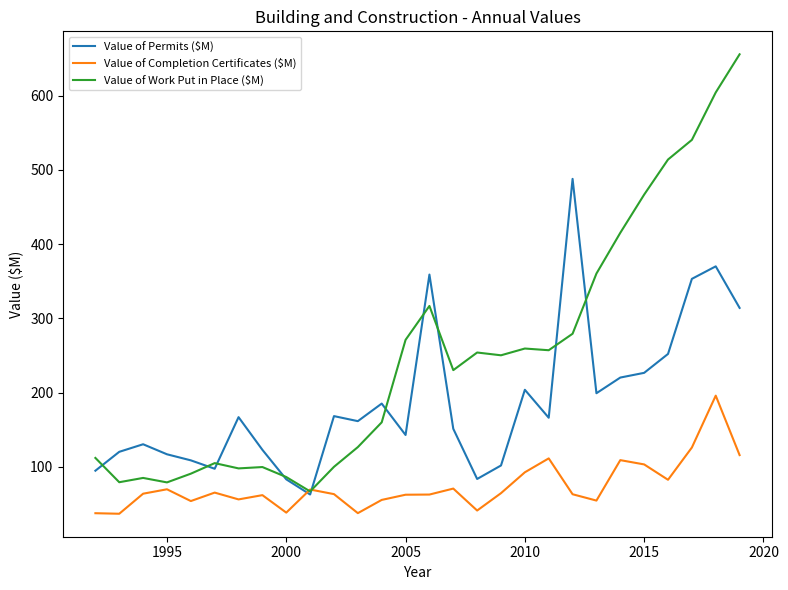

Which series has the largest range (max minus min)?

Value of Work Put in Place ($M)